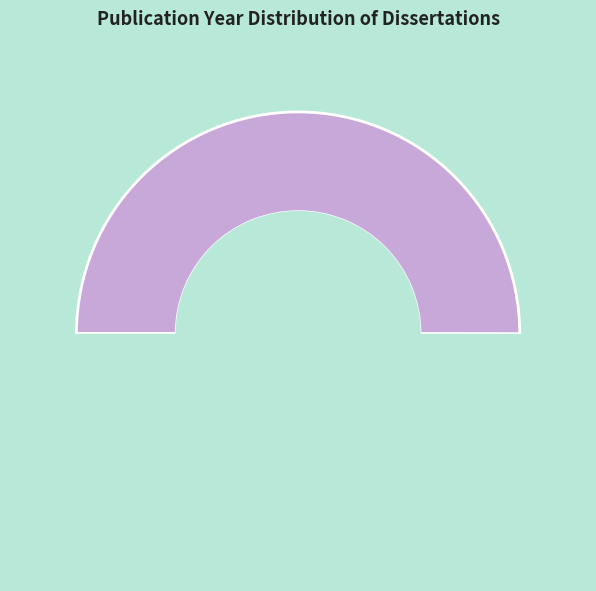

Rank the categories by value from highest to lowest.

jschke2011formal, bogers2009recommender